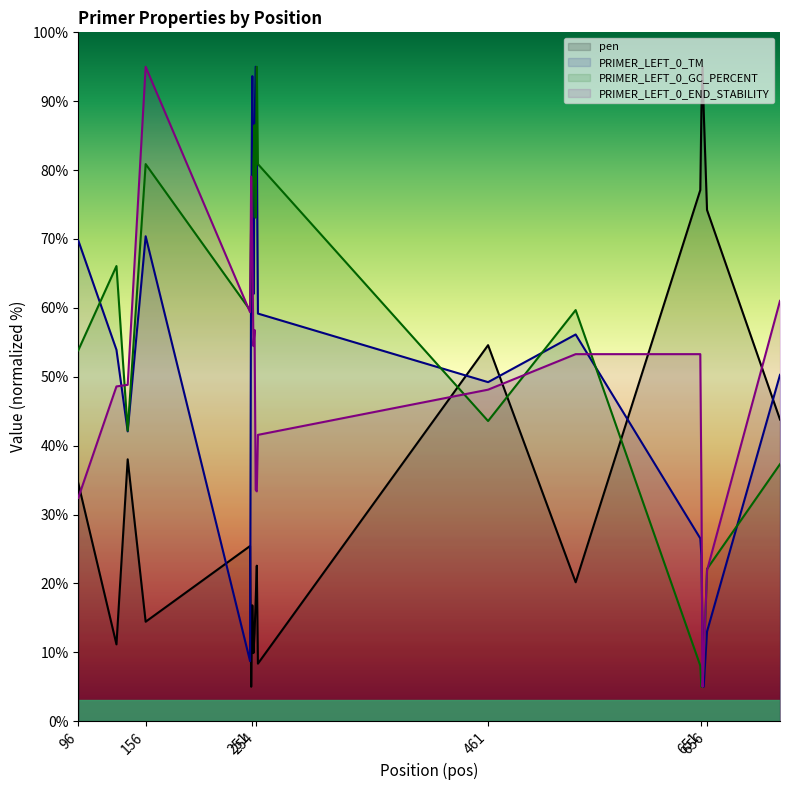

What is the spread (max minus min) of values at 251?

76.8